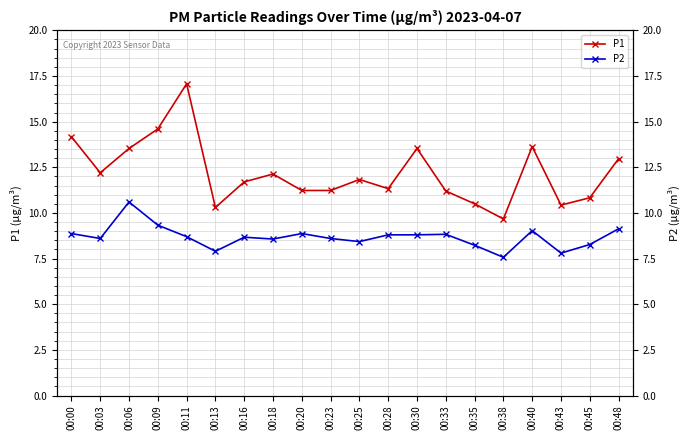

Is the value of P1 at 00:03 greater than the value of P2 at 00:30?

Yes